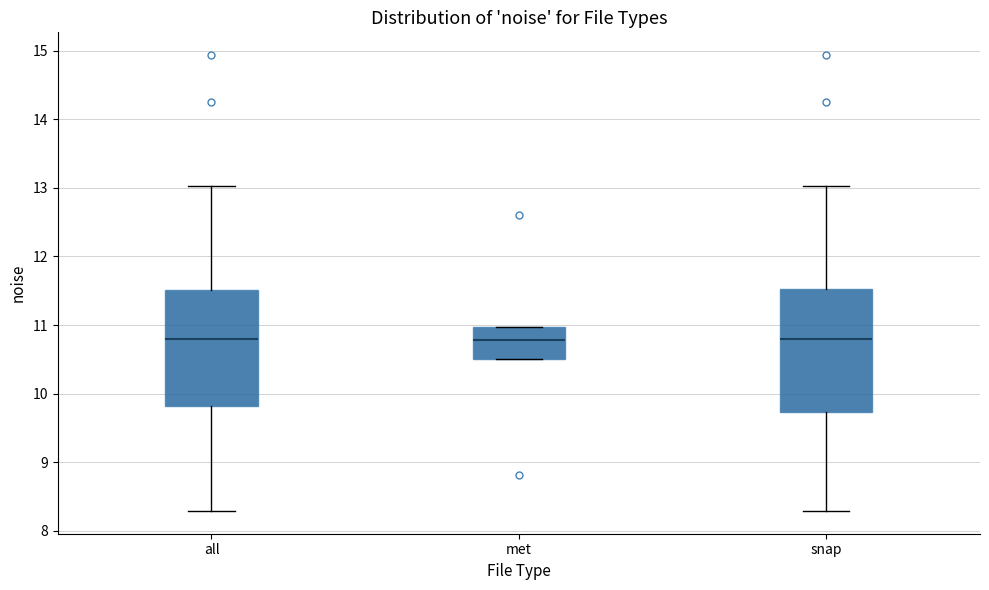

Reading left to right, transcribe this box plot: for each box, give where its median line is, the range the box spans, and where its two whiskers end, as read against the y-axis. The values are not printed on the chart, so give them approximately, as read against the axis.

all: median 10.8, box 9.8 to 11.5, whiskers 8.3 to 13.0
met: median 10.8, box 10.5 to 11.0, whiskers 10.5 to 11.0
snap: median 10.8, box 9.7 to 11.5, whiskers 8.3 to 13.0